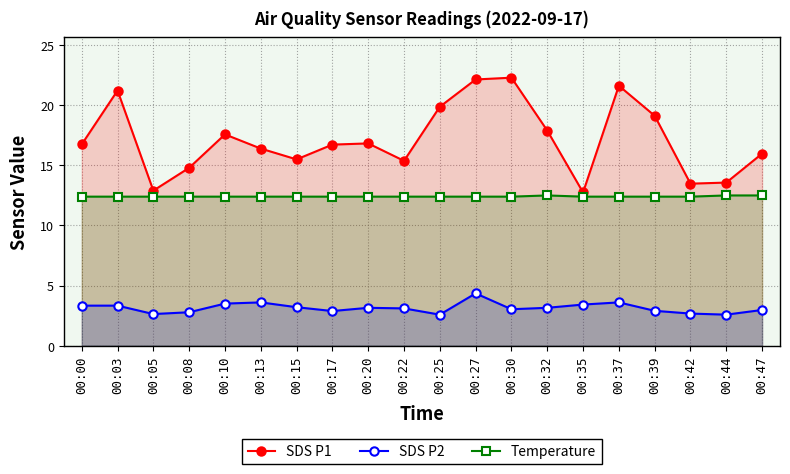

What is the difference between the second highest and second lowest values in the SDS P1 series?

9.2